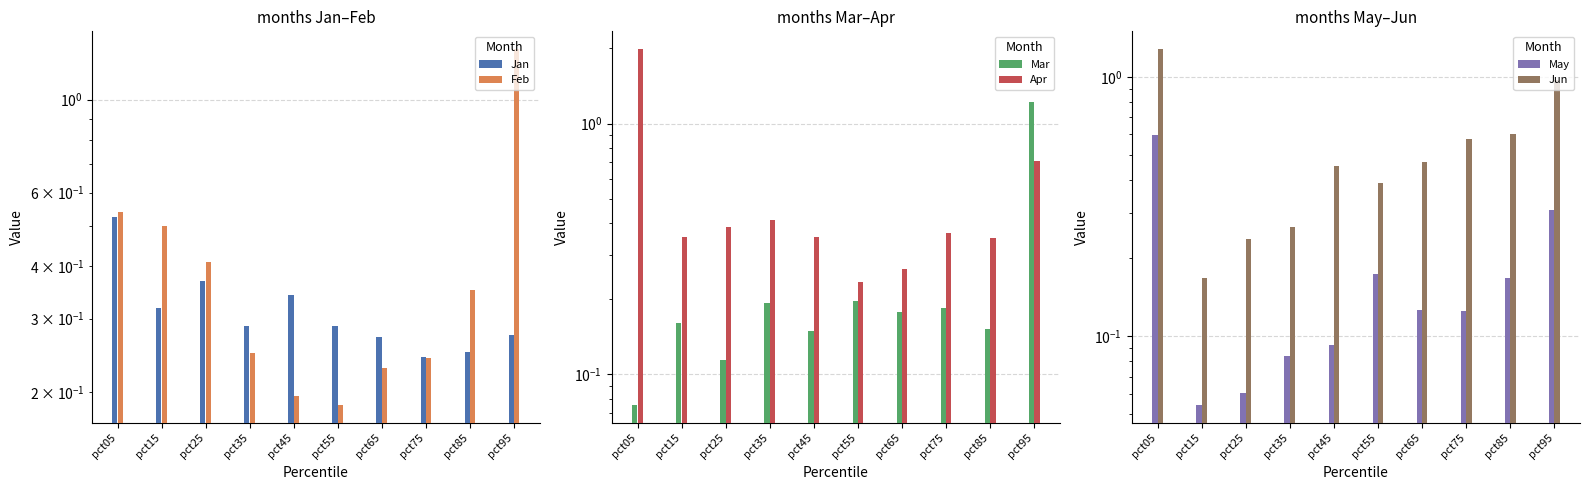

Which series has the largest range (max minus min)?

Apr